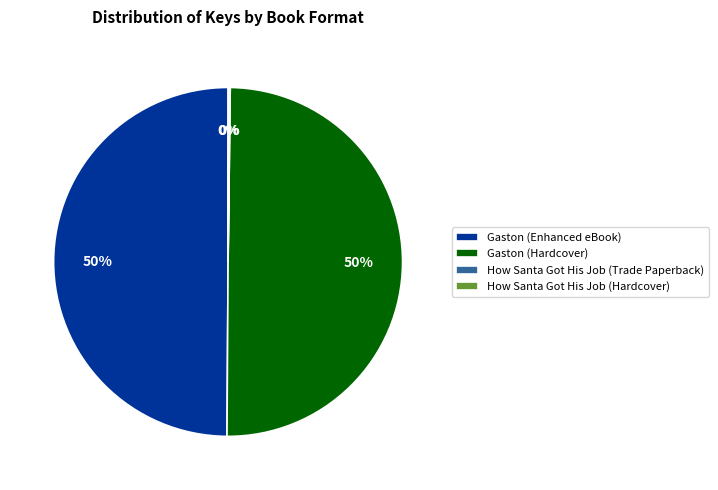

To the nearest percent, what is the combined percentage of Gaston (Enhanced eBook) and Gaston (Hardcover)?

100%